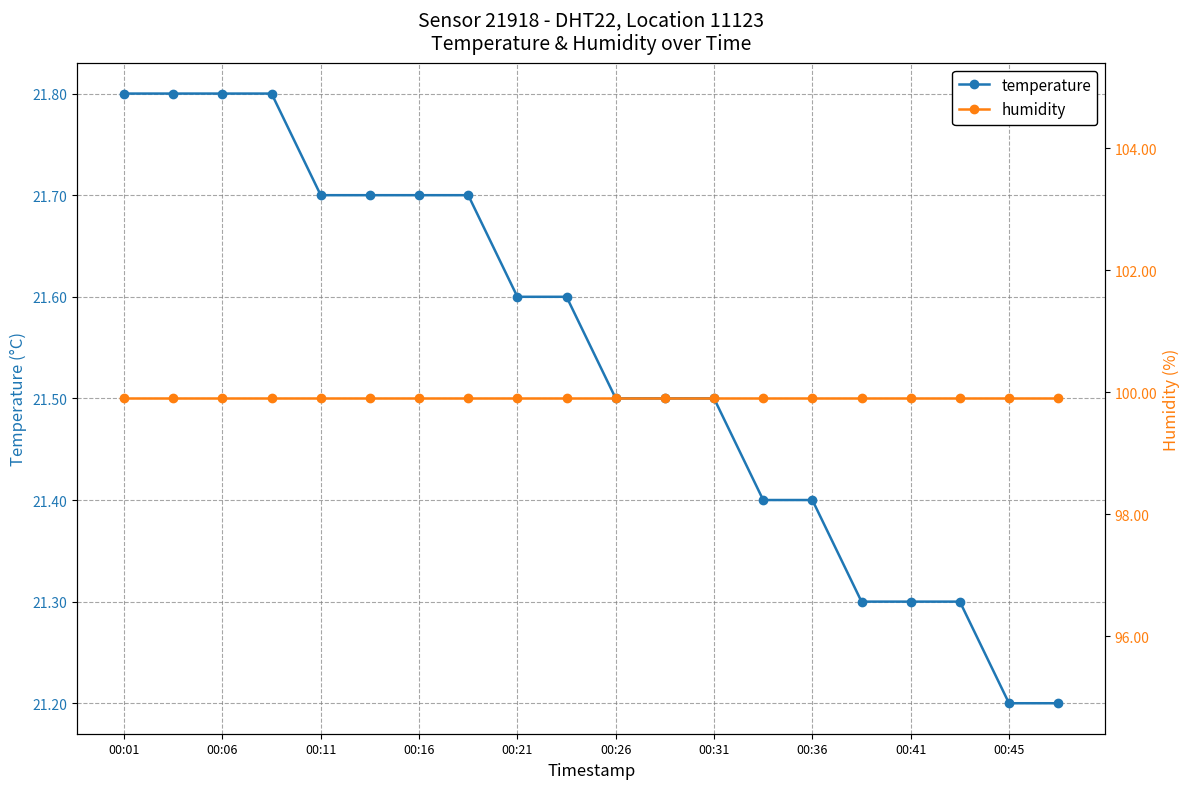

What is the sum of all temperature values?

430.8